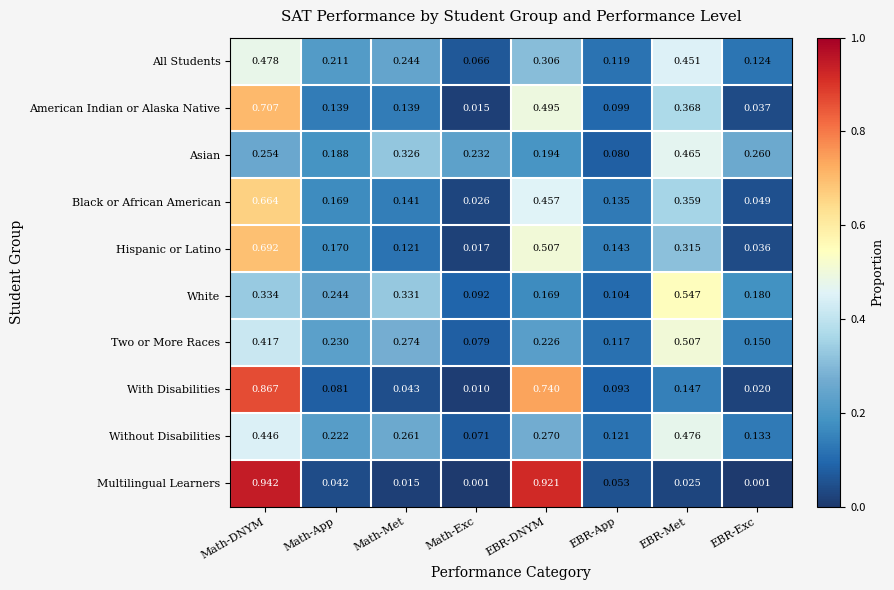

How many categories are shown in the chart?

8